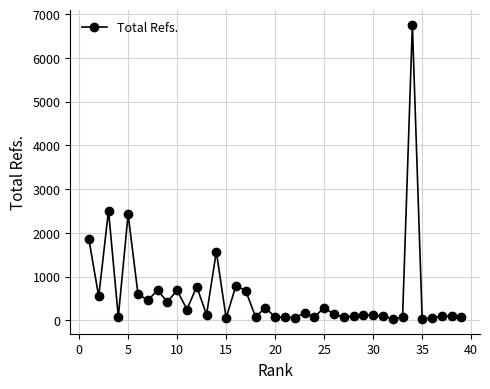

True or false: the data has more than 2 interior local peaks.

True